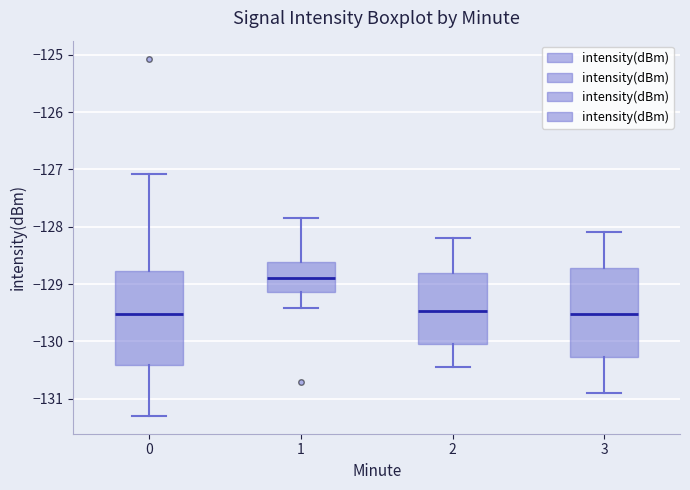

Which box has the highest median line?

1